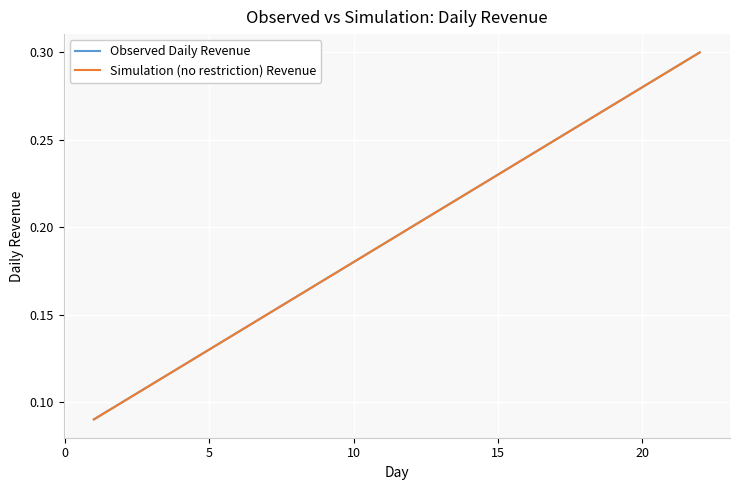

Is this an area chart (filled region under the line)?

No